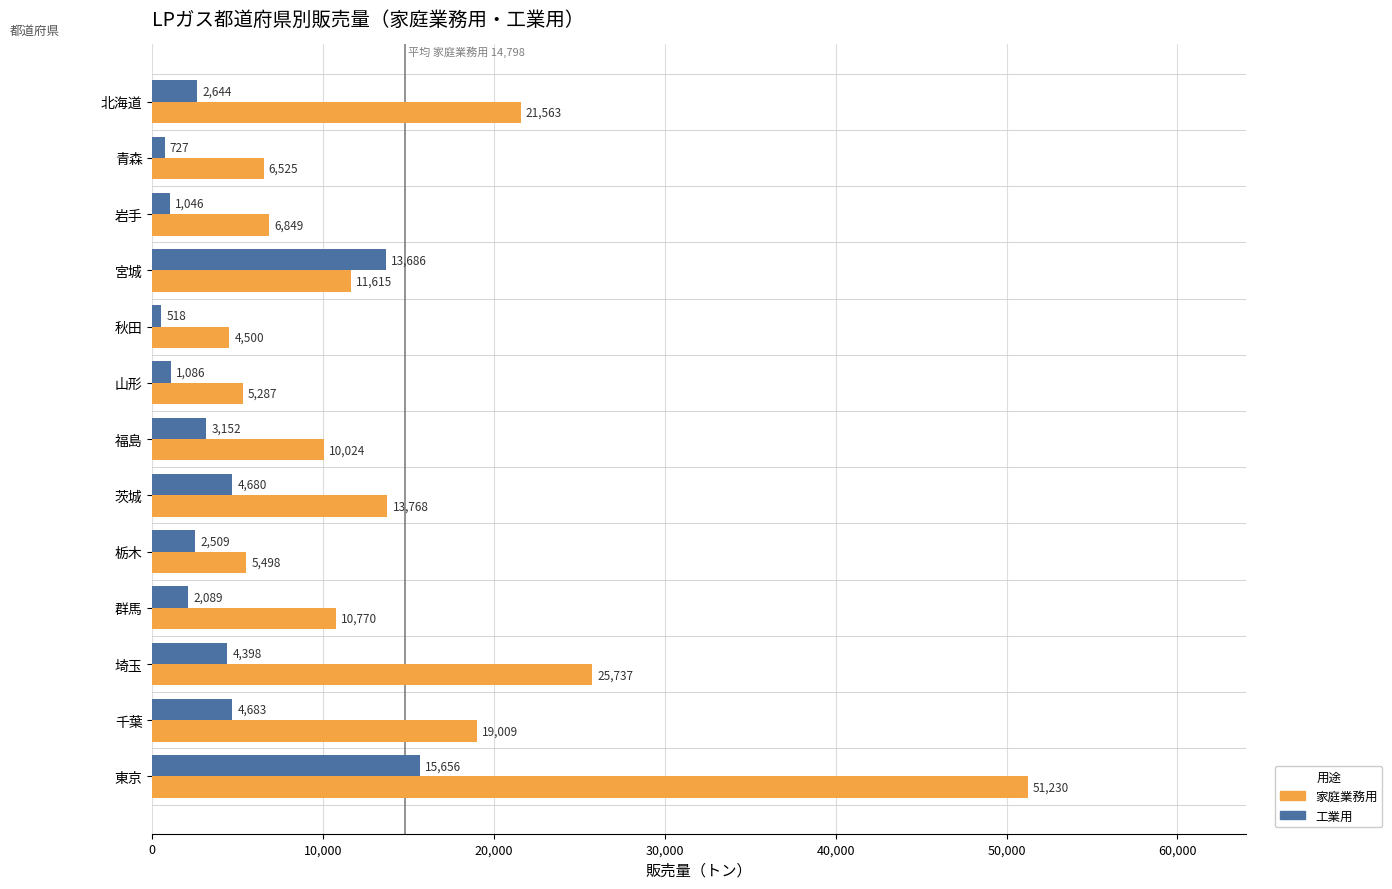

At which label is 工業用 closest to 8087?

千葉